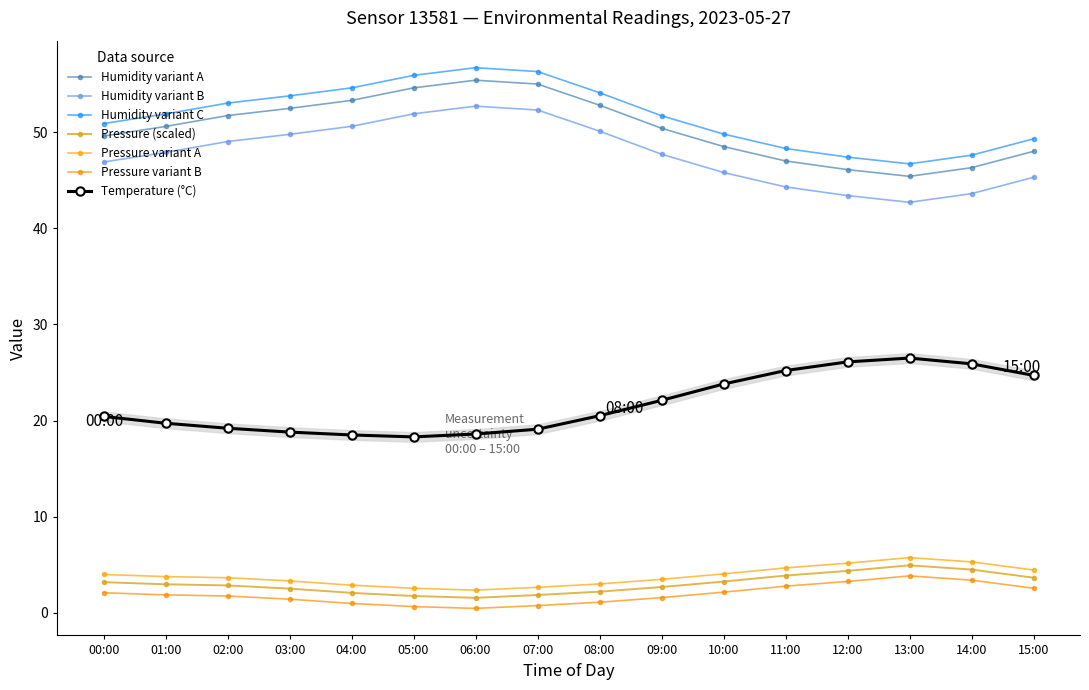

How many interior local valleys does the temperature series have?

1